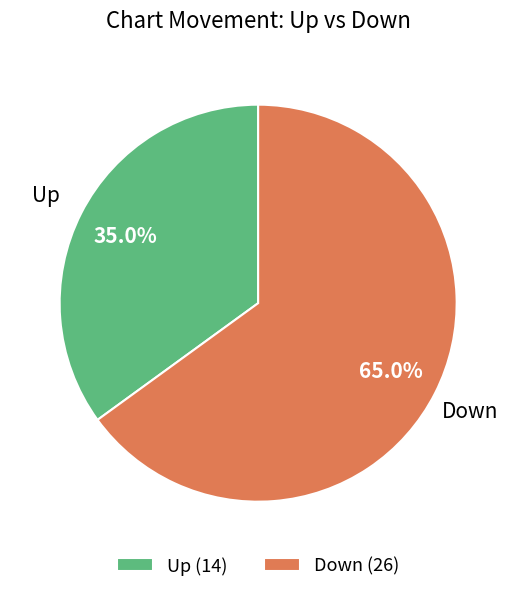

Which category accounts for the majority?

Down (26)